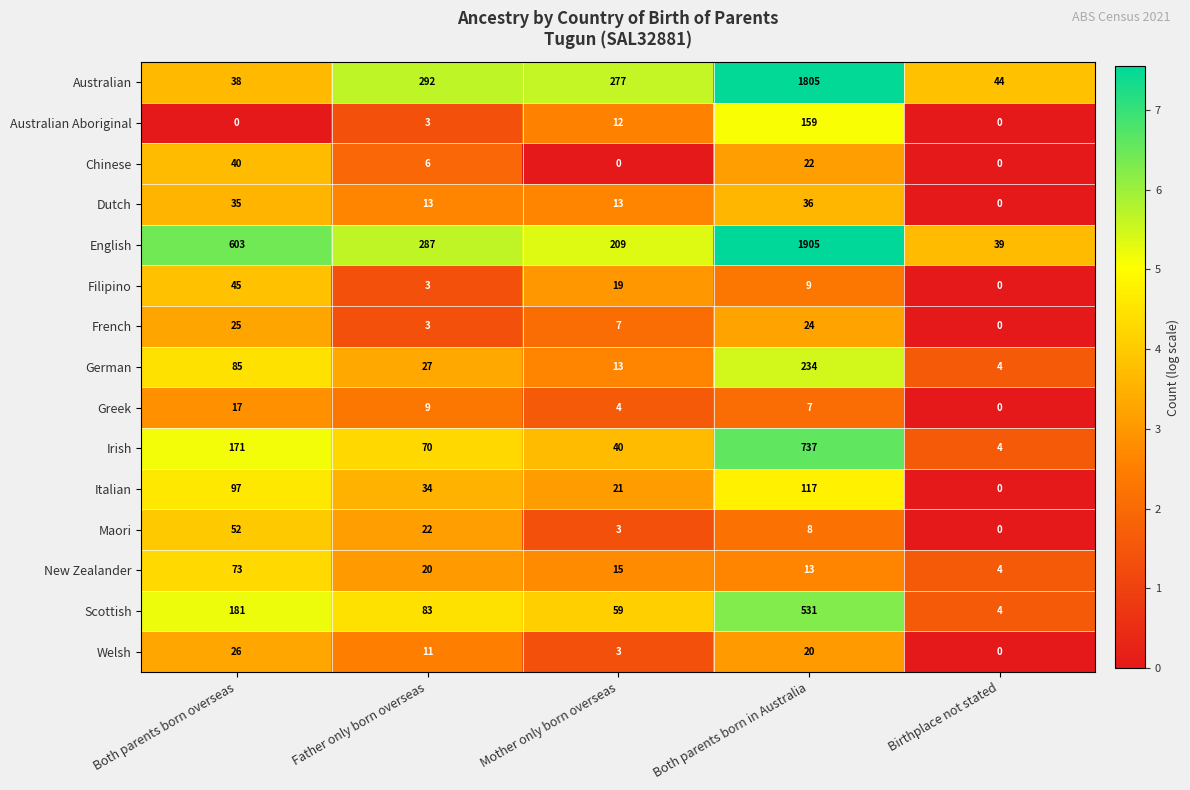

At which category does the chart reach its peak across all series?

Both parents born in Australia